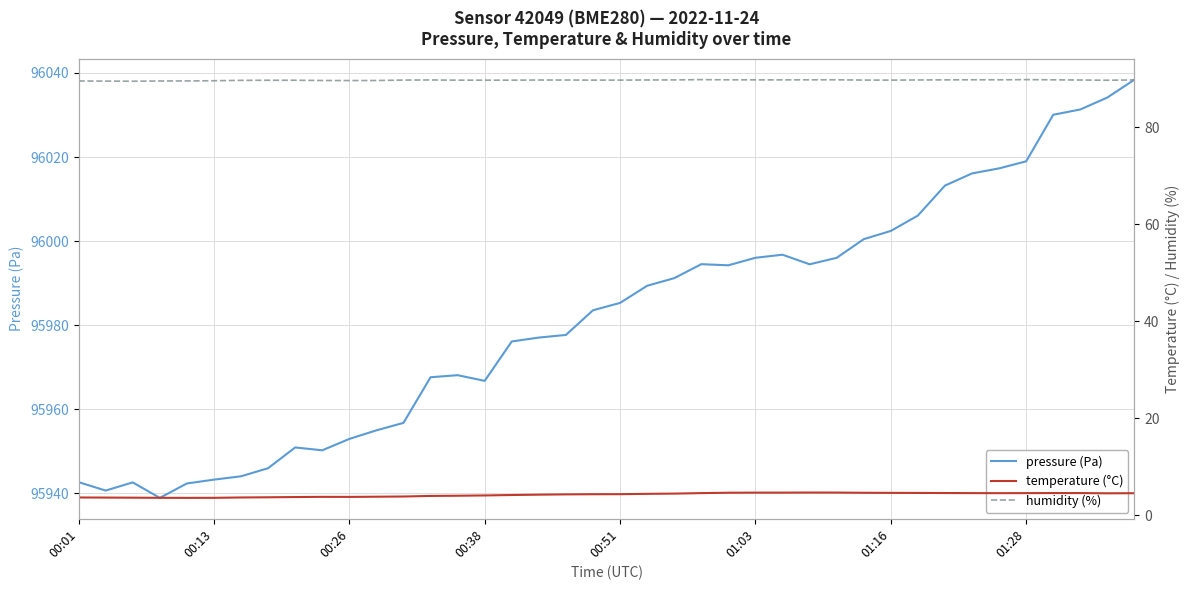

At how many categories does at least one series exceed 18716?

40